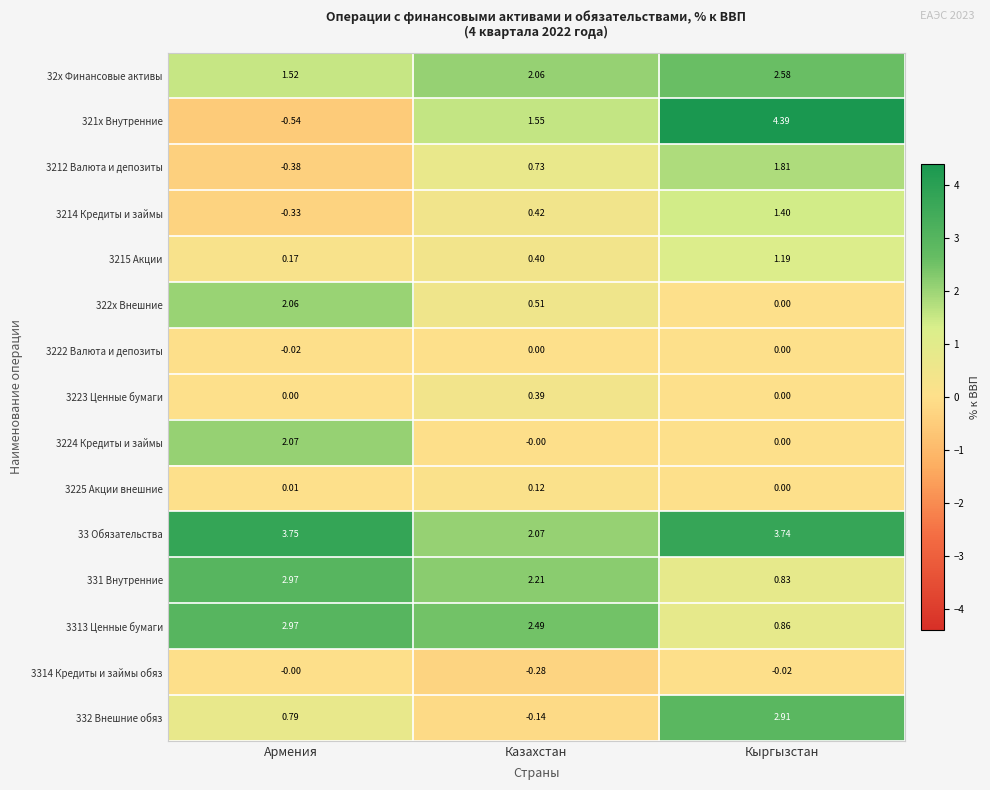

Where does the 3313 Ценные бумаги series first go above 2?

Армения